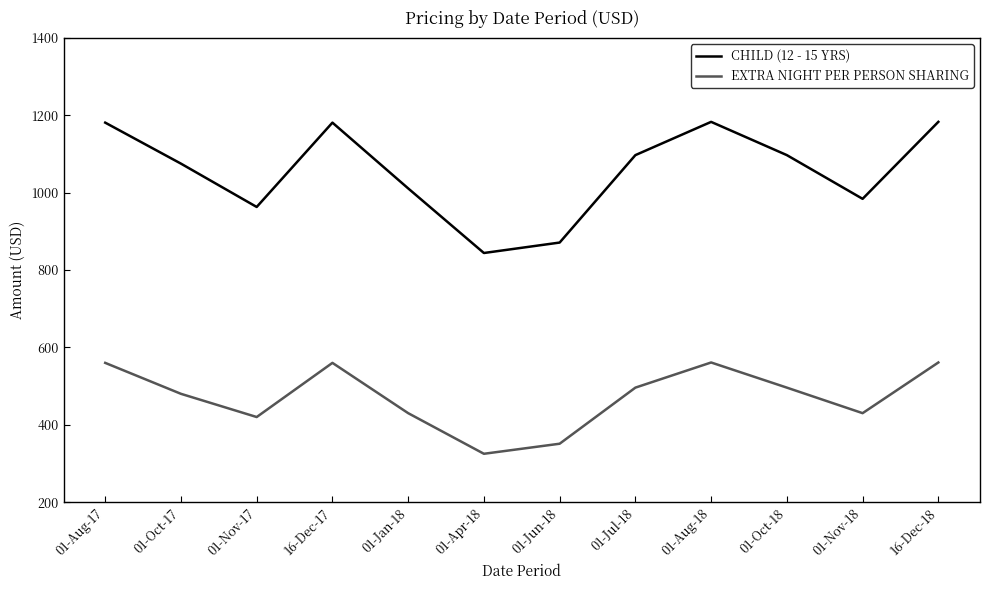

What position from the right is 01-Oct-18?

3